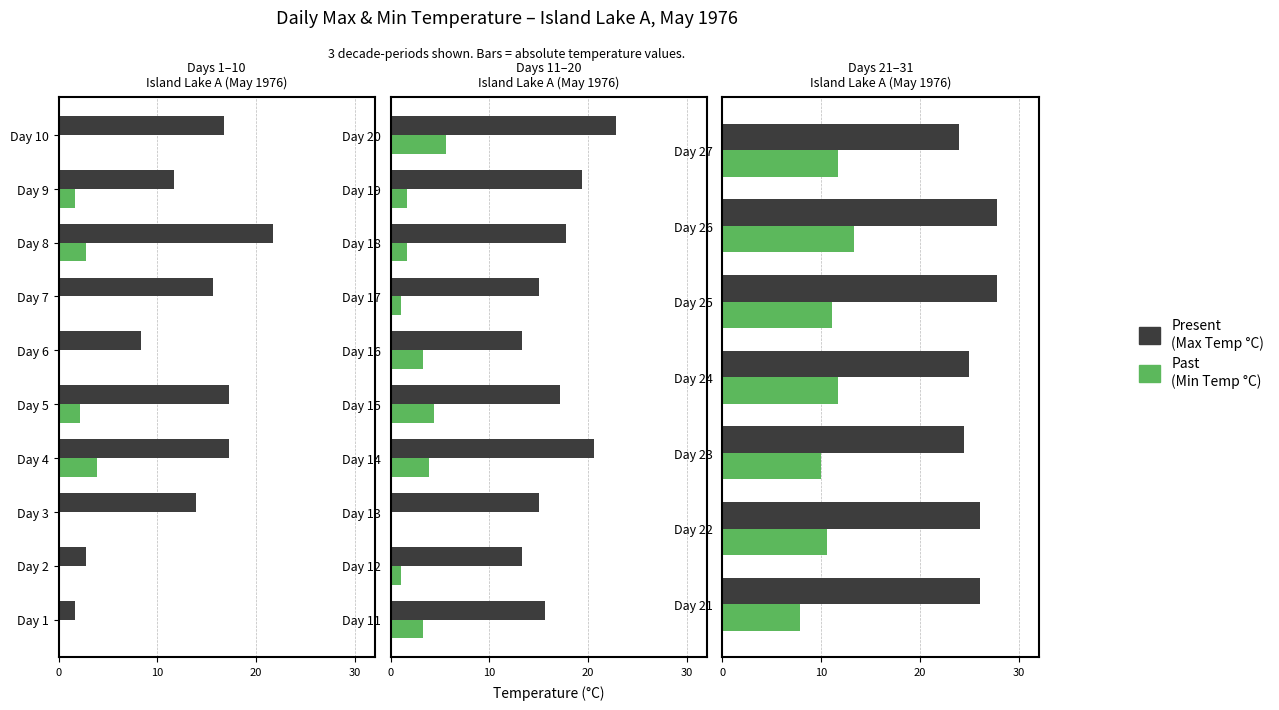

Which series changed the most between Day 21 and Day 23?

Past (Min Temp °C)